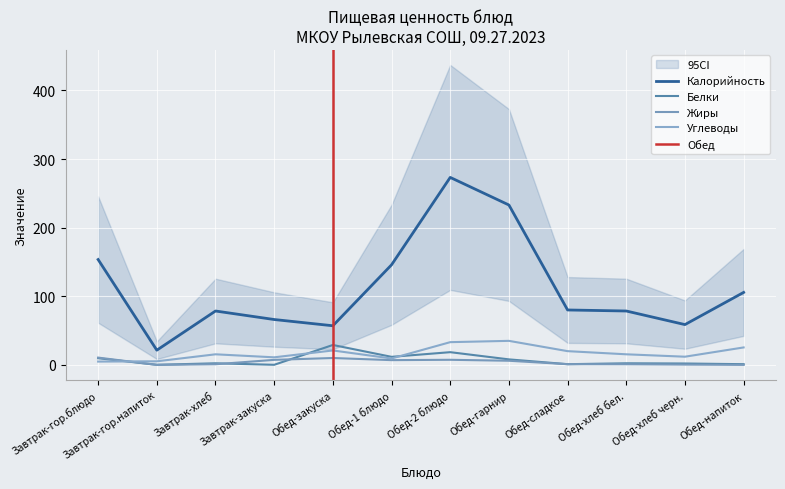

True or false: Белки and Углеводы cross at least once.

True